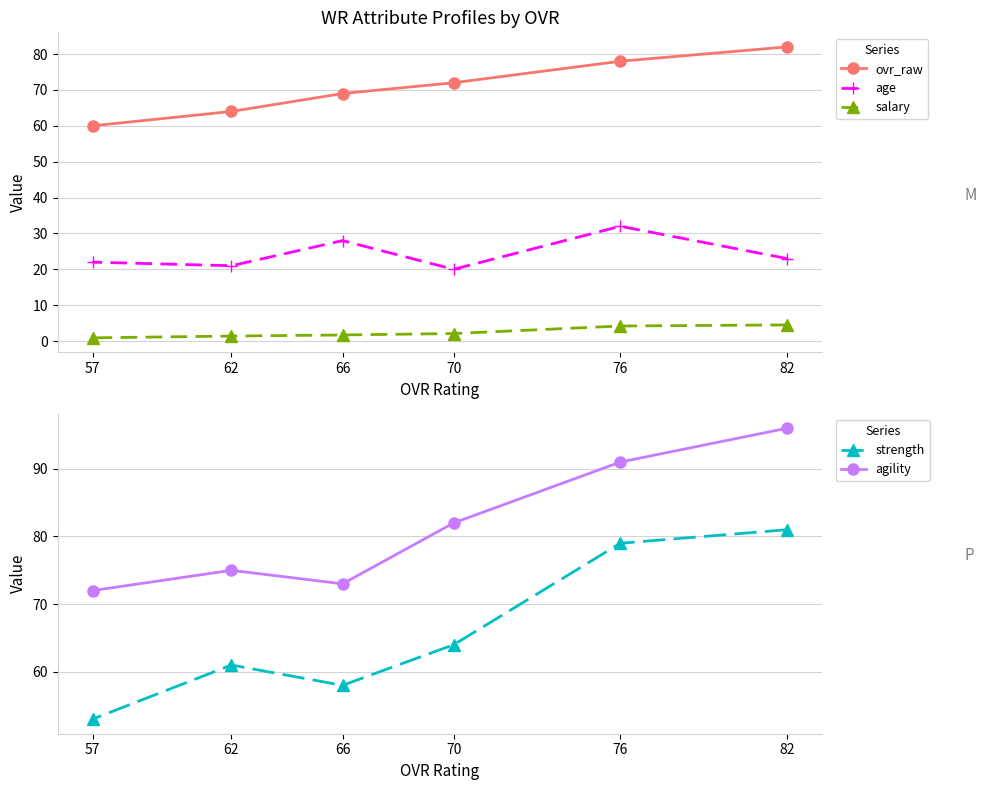

Reading left to right, what are all the values shown in this chart?

ovr_raw: 82.0	78.0	72.0	69.0	64.0	60.0
age: 23.0	32.0	20.0	28.0	21.0	22.0
salary: 4.5	4.2	2.1	1.7	1.4	0.9
strength: 81.0	79.0	64.0	58.0	61.0	53.0
agility: 96.0	91.0	82.0	73.0	75.0	72.0